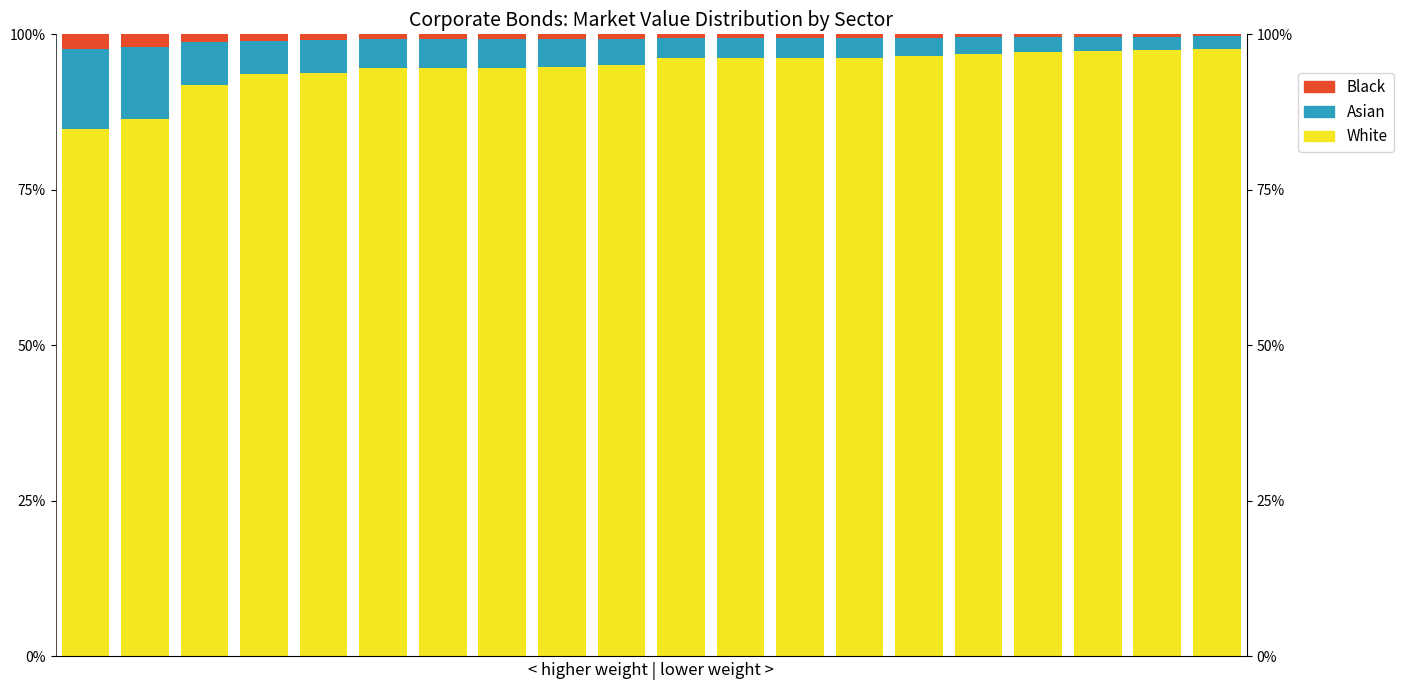

Where is Black nearest to the value 0?

19